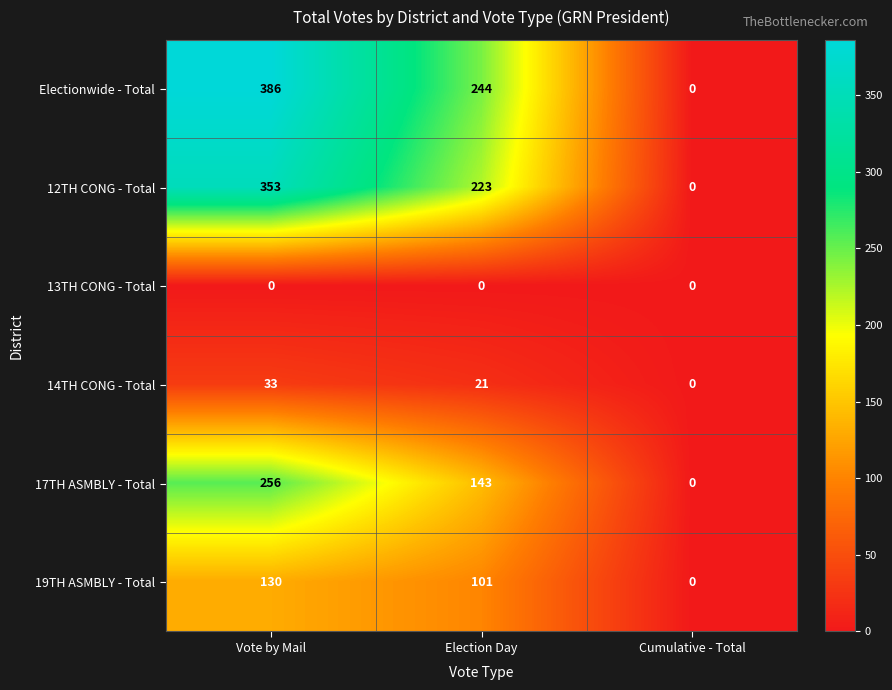

What is the greatest value displayed?

386